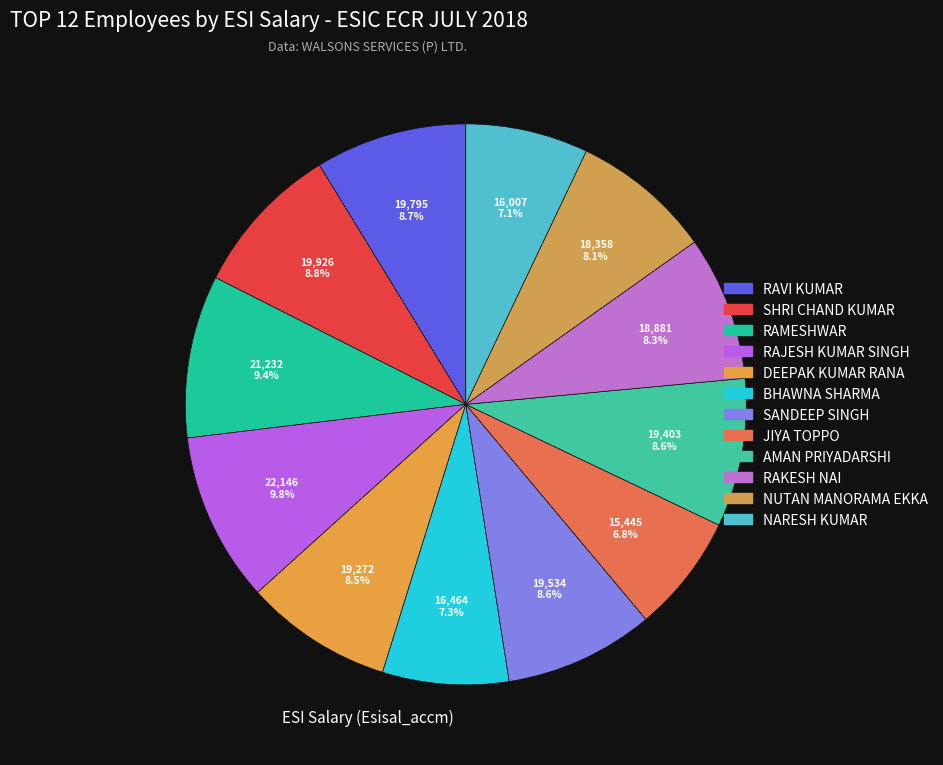

To the nearest percent, what is the combined percentage of AMAN PRIYADARSHI and JIYA TOPPO?

15%